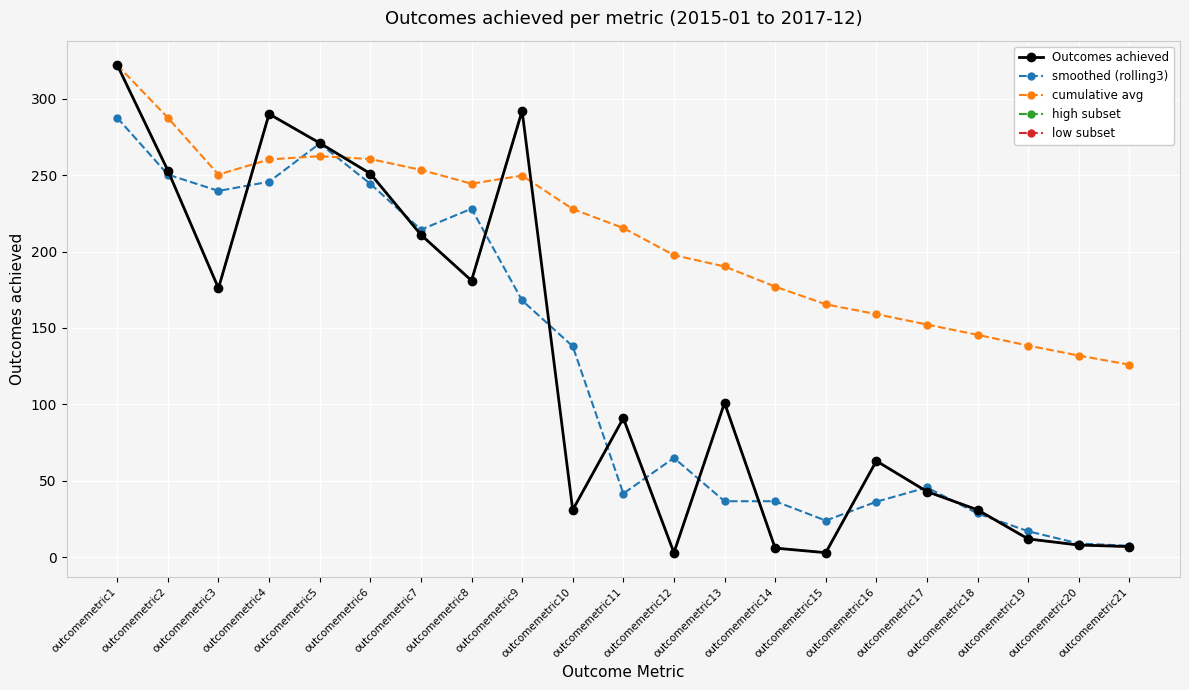

The value of Outcomes achieved at outcomemetric12 is 1.5. True or false?

False